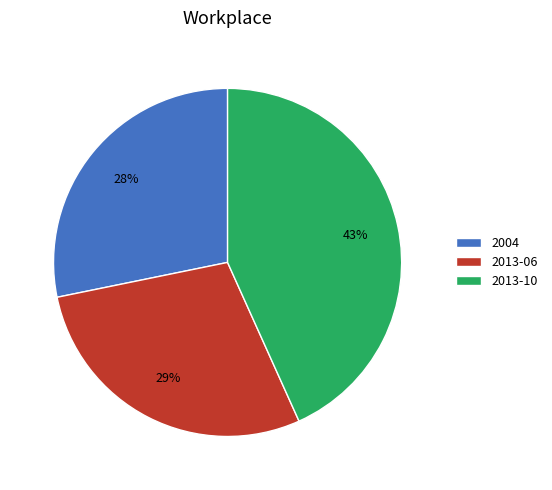

Is the sum of 2013-10 and 2013-06 greater than half?

Yes